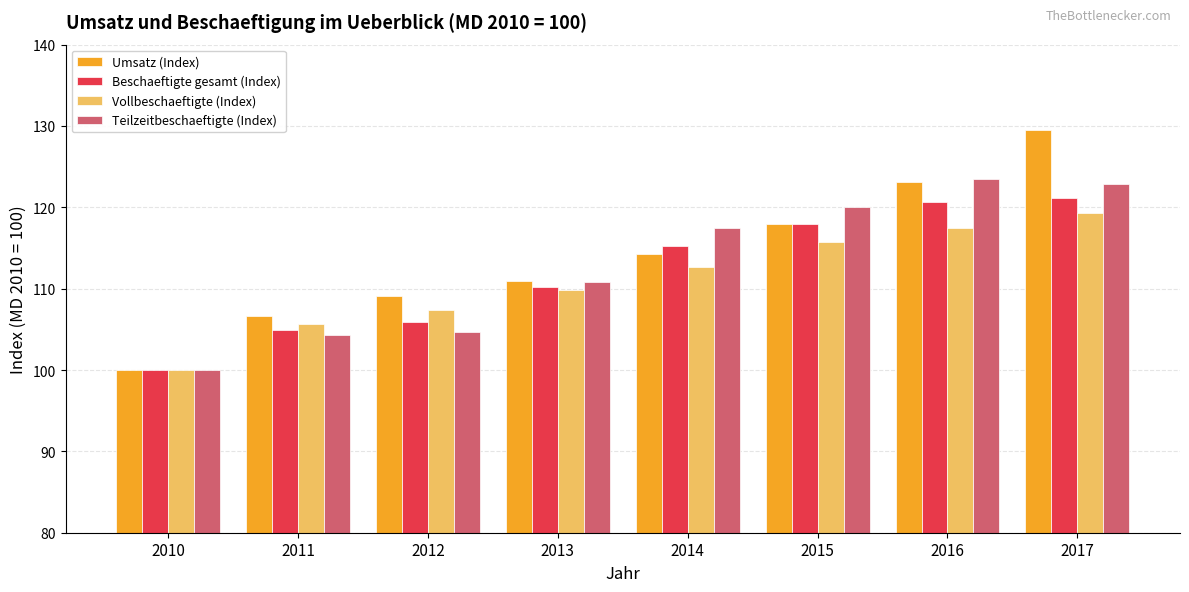

What is the greatest value displayed?

129.5